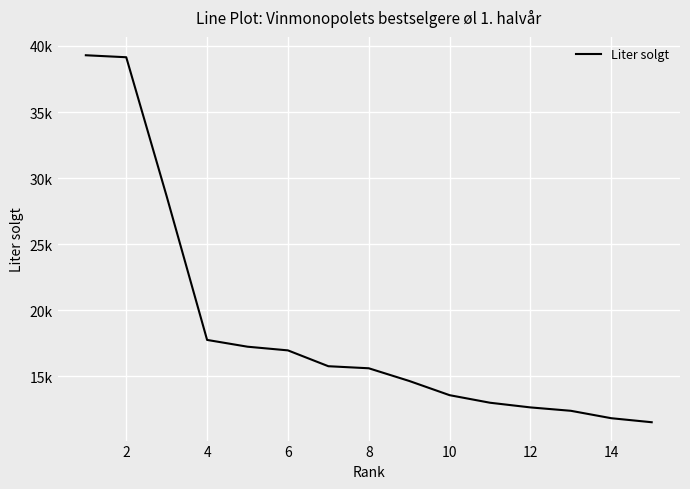

Does the chart display data point markers on the line(s)?

No